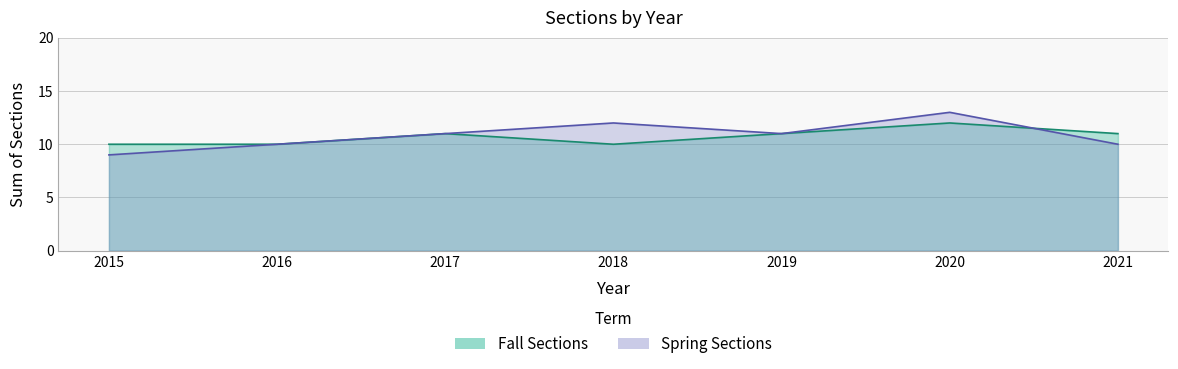

At how many categories does at least one series exceed 9?

7